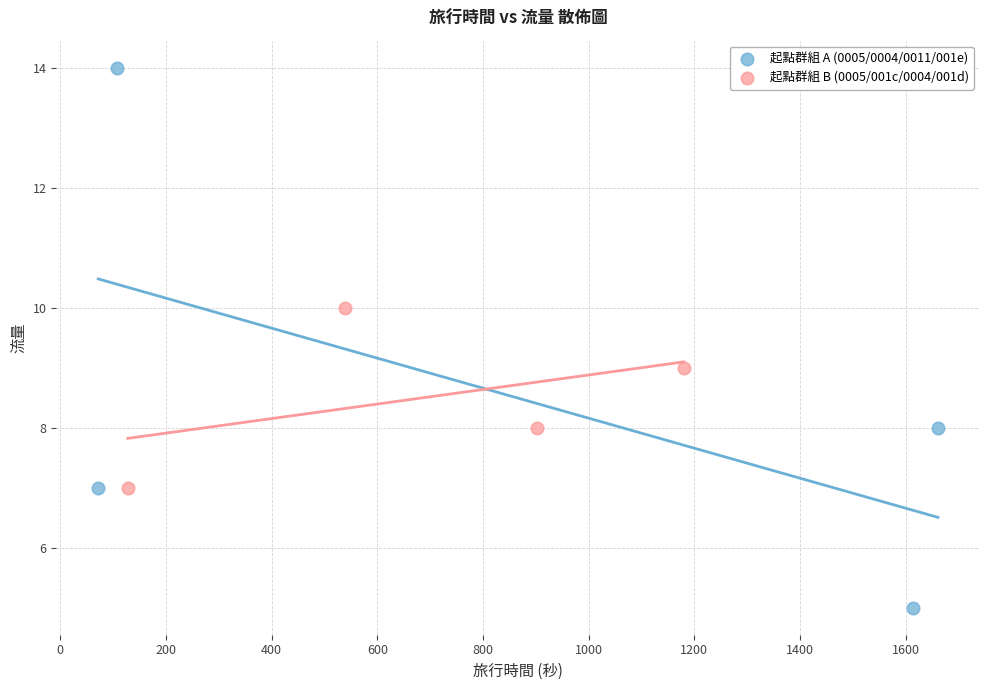

What are all the series names shown in the legend?

起點群組 A (0005/0004/0011/001e), 起點群組 B (0005/001c/0004/001d)